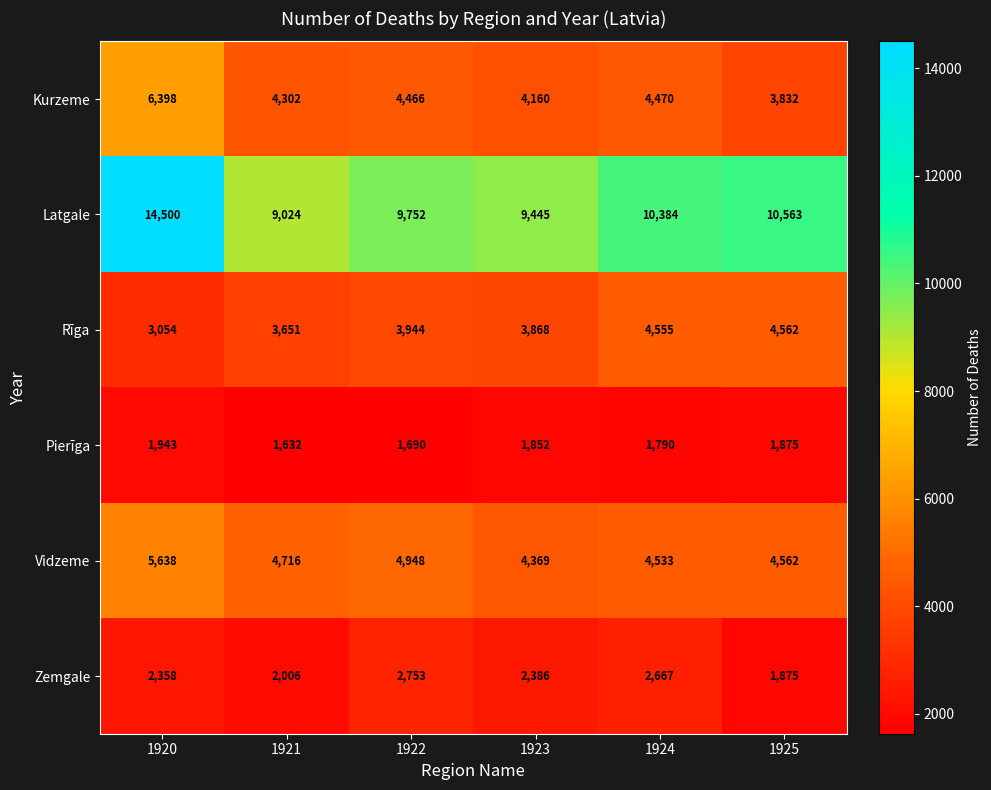

How many categories are shown in the chart?

6